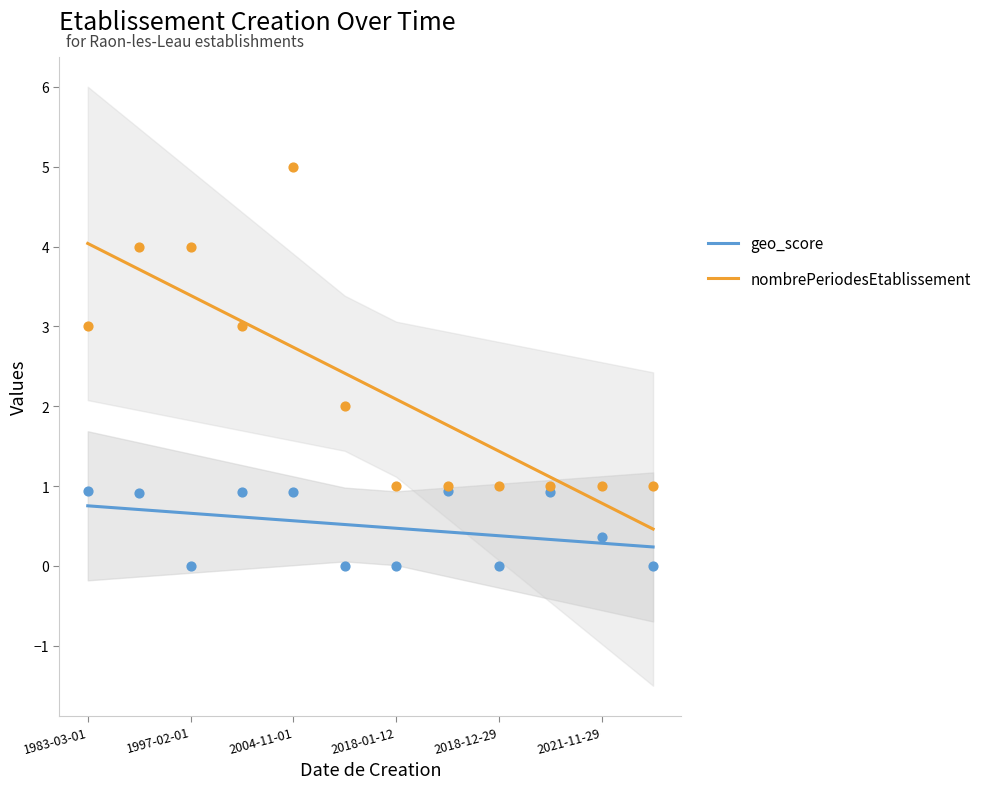

What are all the series names shown in the legend?

geo_score, nombrePeriodesEtablissement